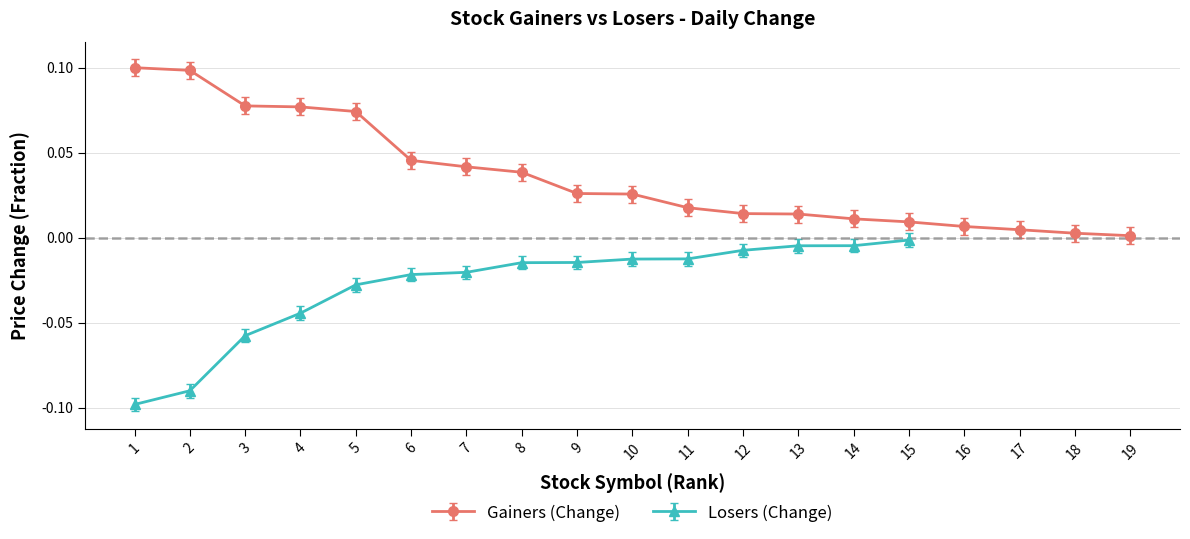

The value of Gainers (Change) at 19 is 0.0. True or false?

True